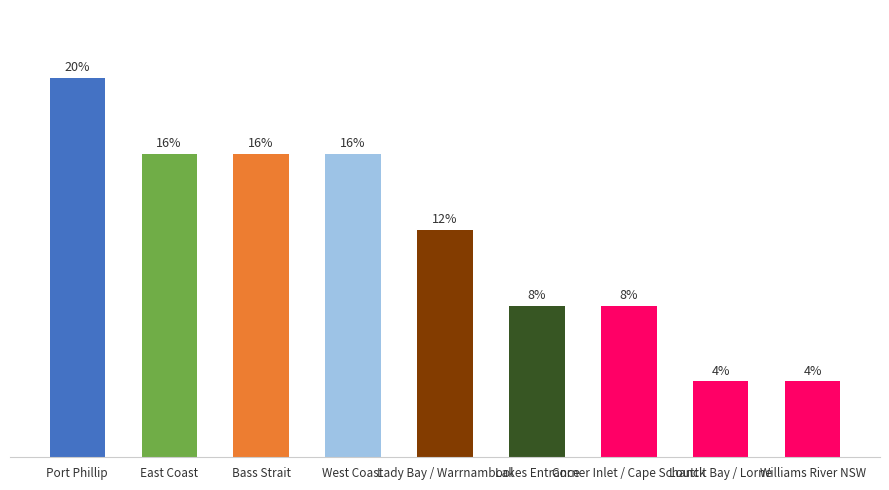

What is the change in value from Lady Bay / Warrnambool to Corner Inlet / Cape Schanck?

-1